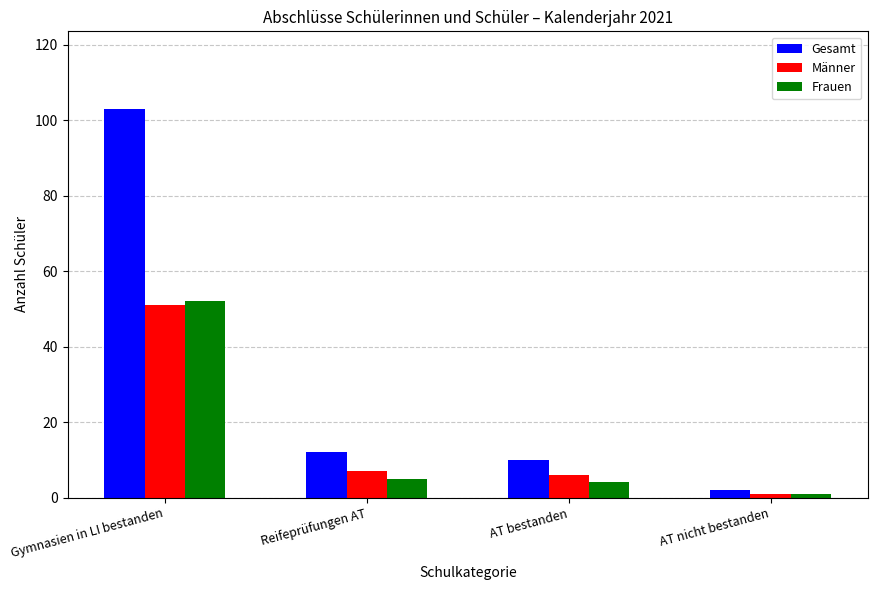

The Gesamt series shows 2 at AT nicht bestanden. True or false?

True